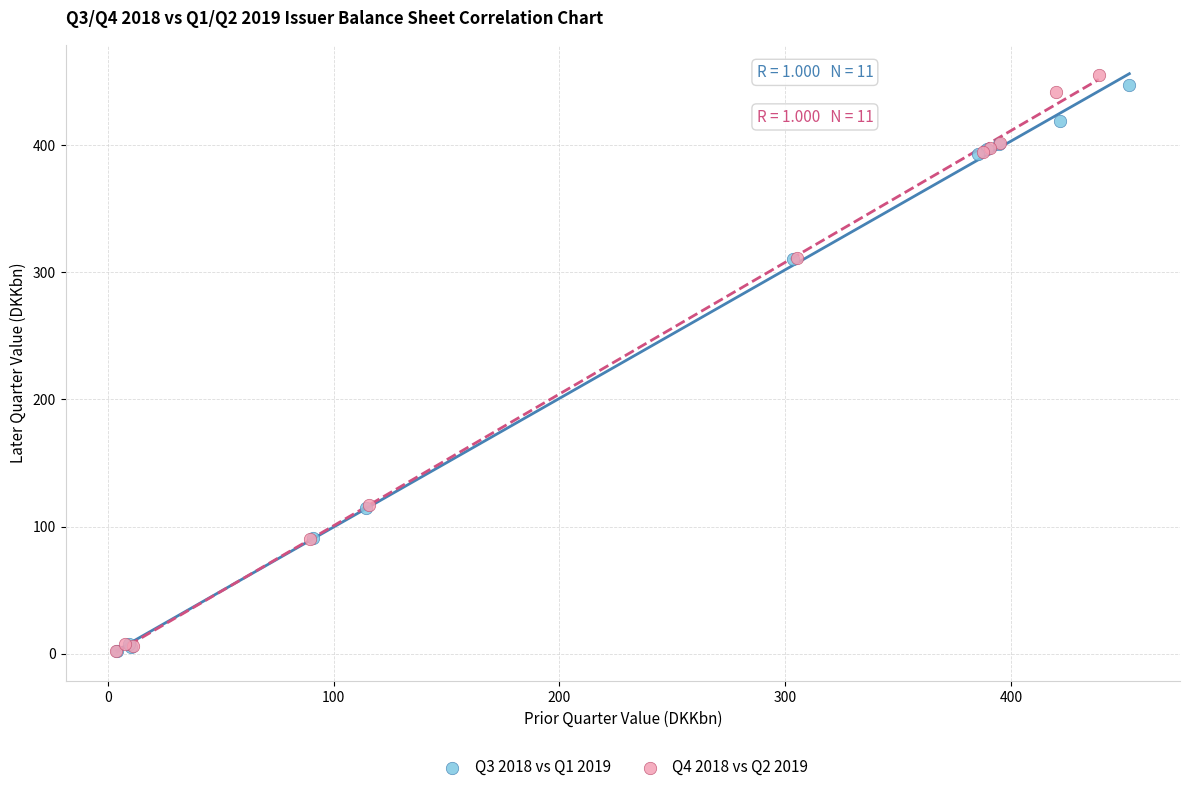

Which series has the widest spread of Y values?

Q4 2018 vs Q2 2019